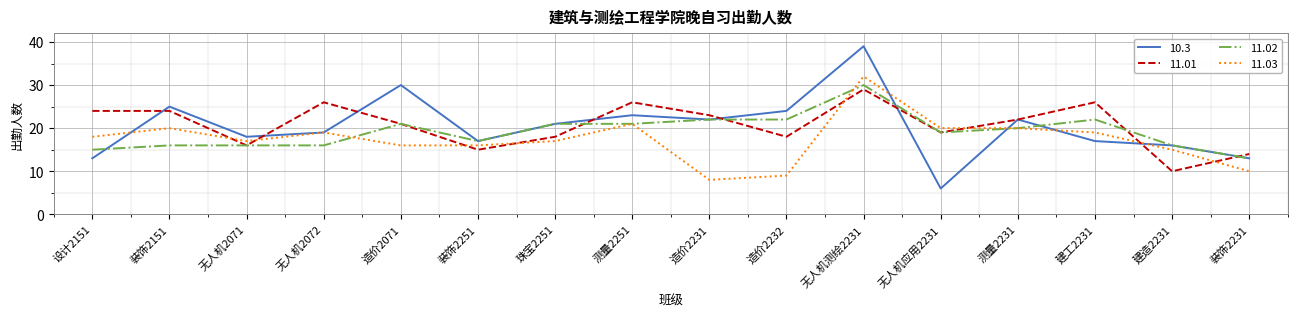

True or false: 11.01 has a value of 14 at 装饰2231.

True